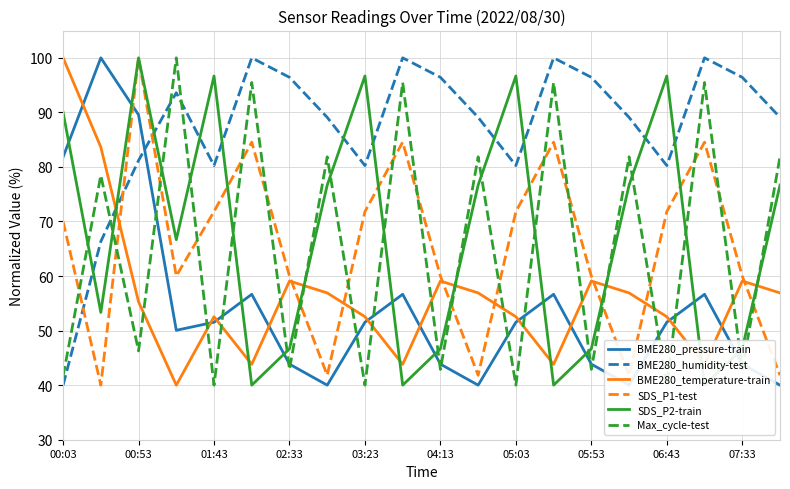

What is the highest value of the BME280_humidity-test series?

100.0